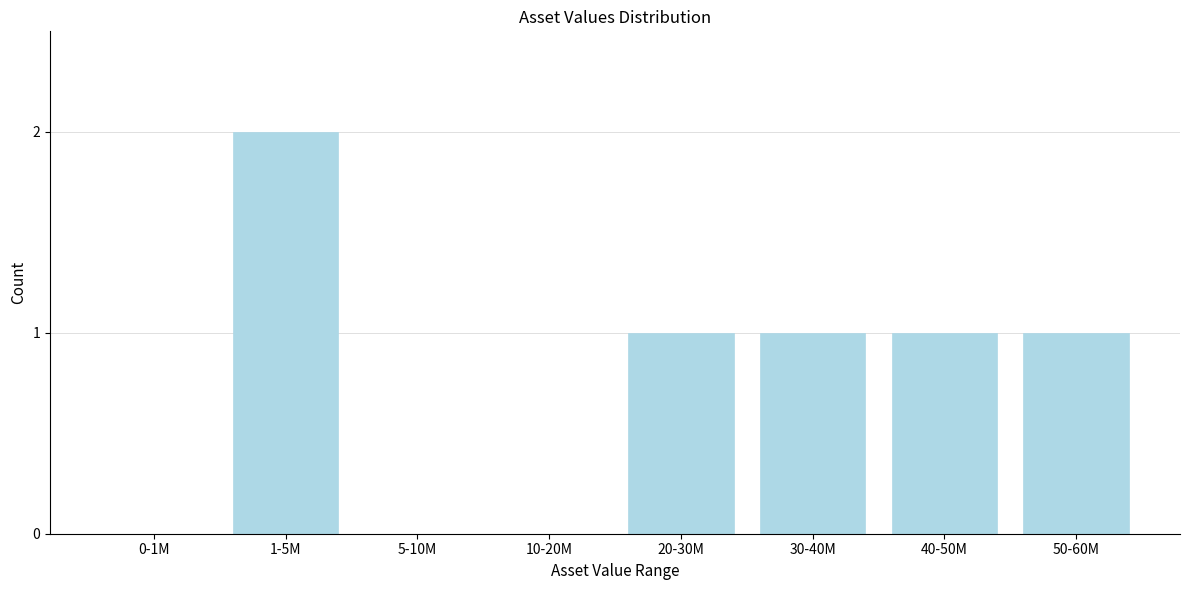

Reading right to left, transcribe all the data shown in this chart.

50-60M=1	40-50M=1	30-40M=1	20-30M=1	10-20M=0	5-10M=0	1-5M=2	0-1M=0